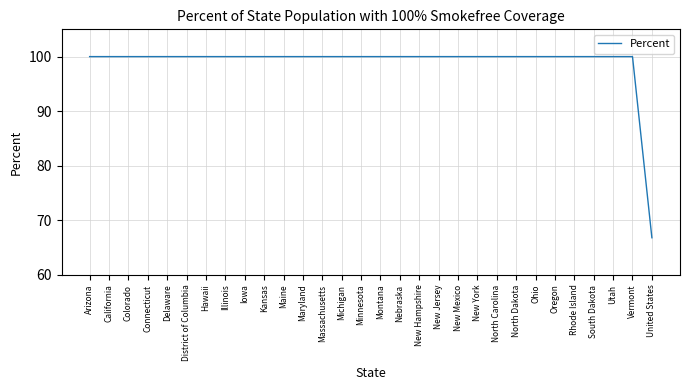

What is the average value?

98.9